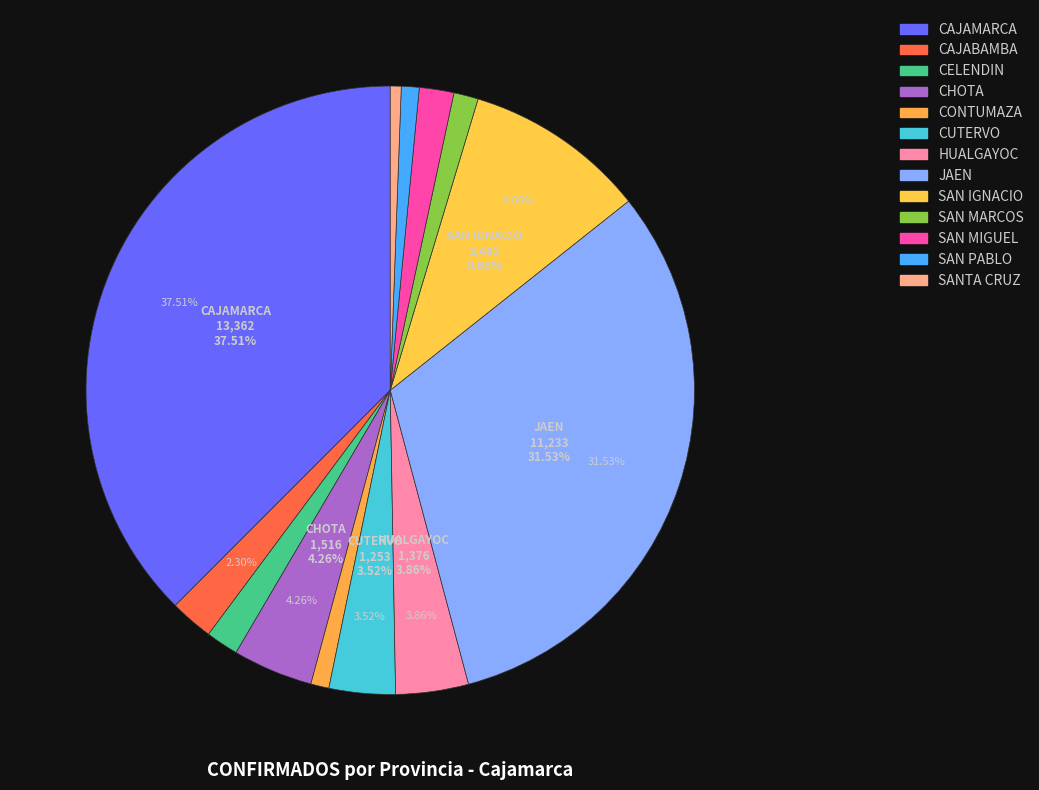

How many slices are in this pie chart?

13